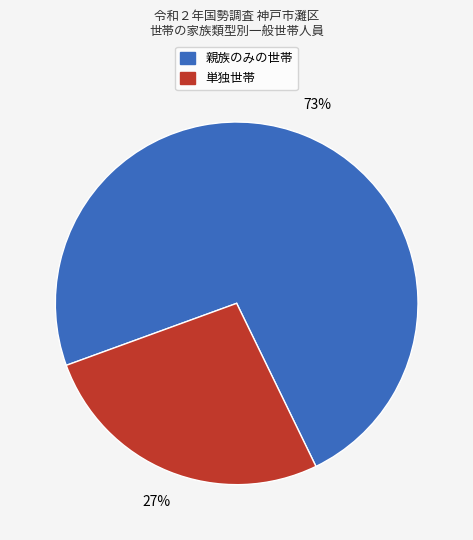

Do 単独世帯 and 親族のみの世帯 together represent more than half of the pie?

Yes